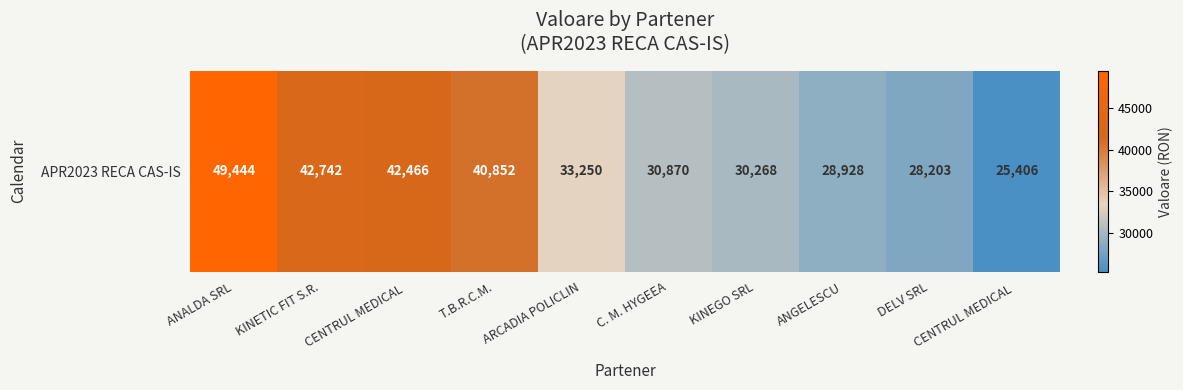

Is it true that the value at ANGELESCU is 13208.3?

False